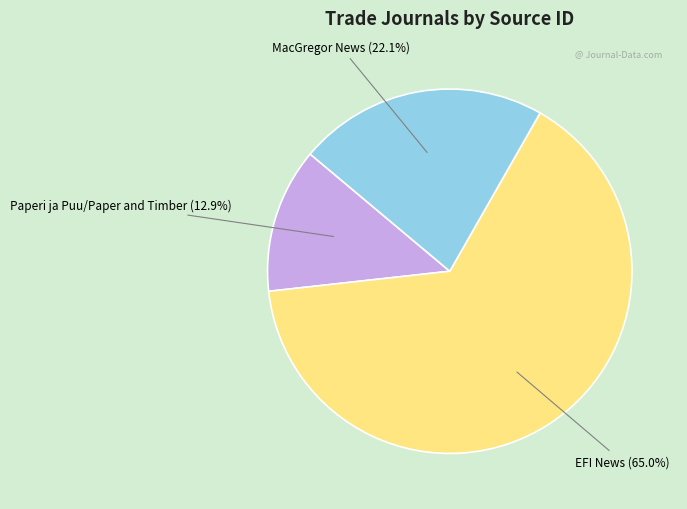

The EFI News slice represents 56% of the pie. True or false?

False